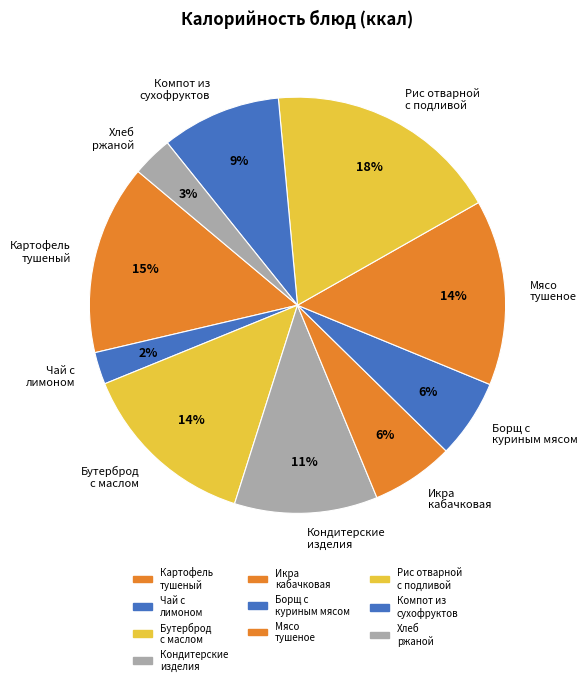

Is Компот из сухофруктов the majority of the pie?

No